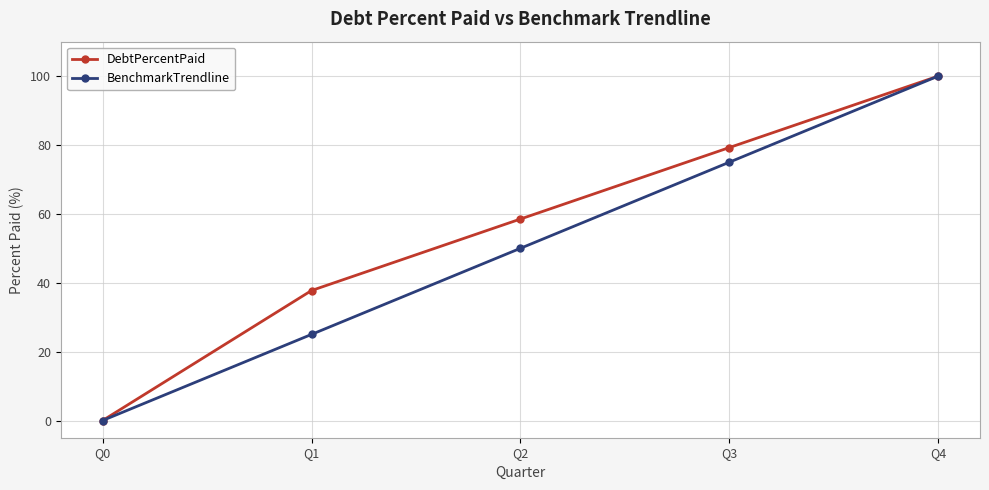

How many positive values does the DebtPercentPaid series have?

4